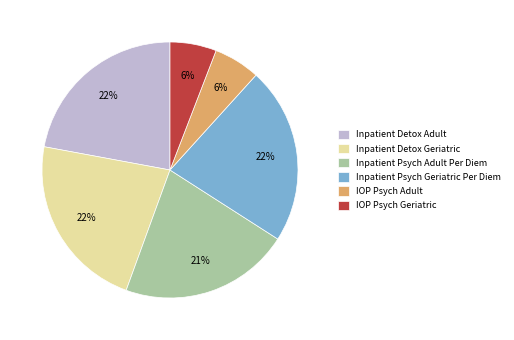

To the nearest percent, what portion does Inpatient Detox Geriatric represent?

22%